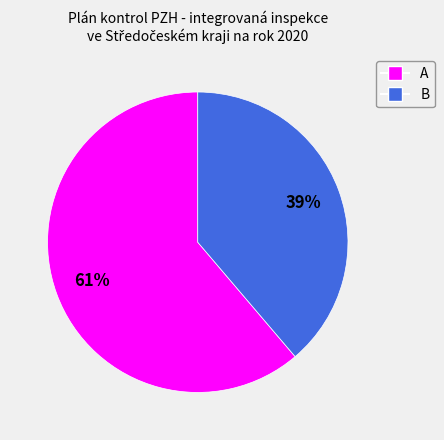

Count the number of slices in the pie.

2